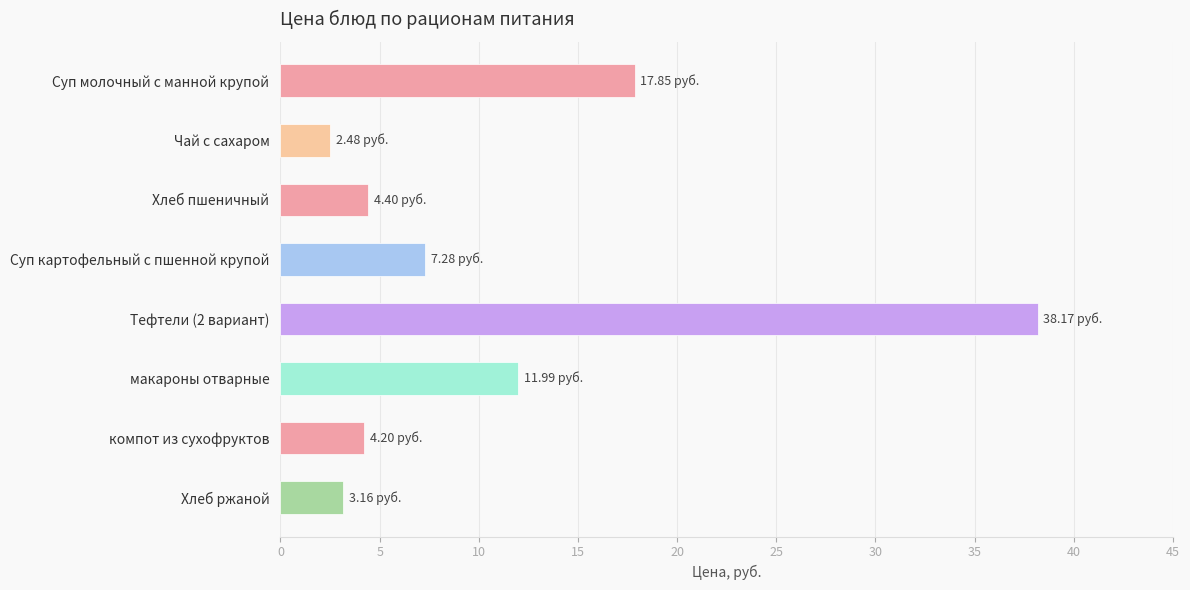

What is the sum of all values?

89.5